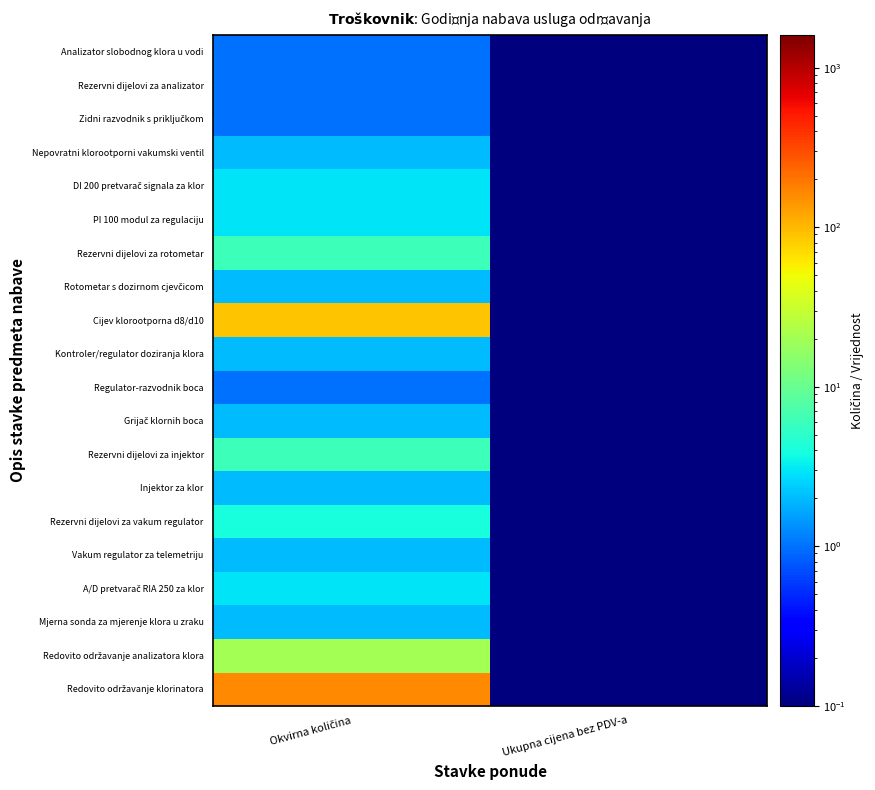

Count the number of data series in this chart.

20